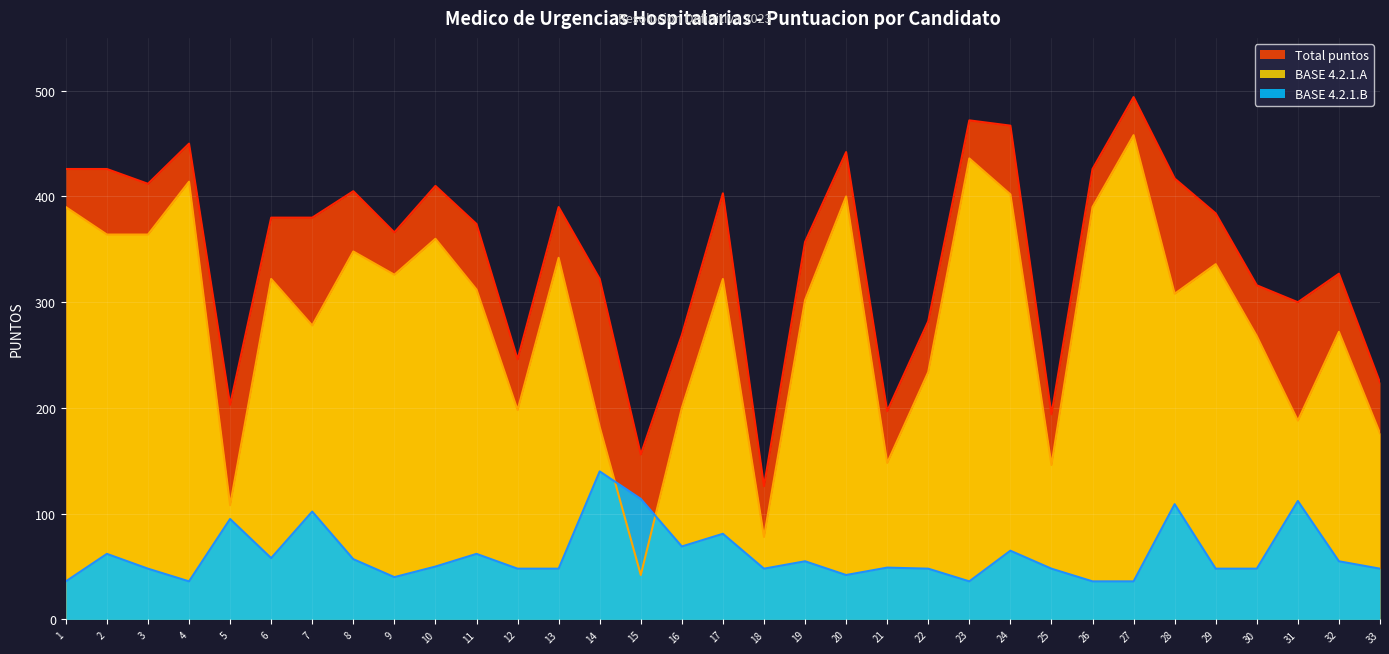

Where is the first local maximum for BASE 4.2.1.A?

4